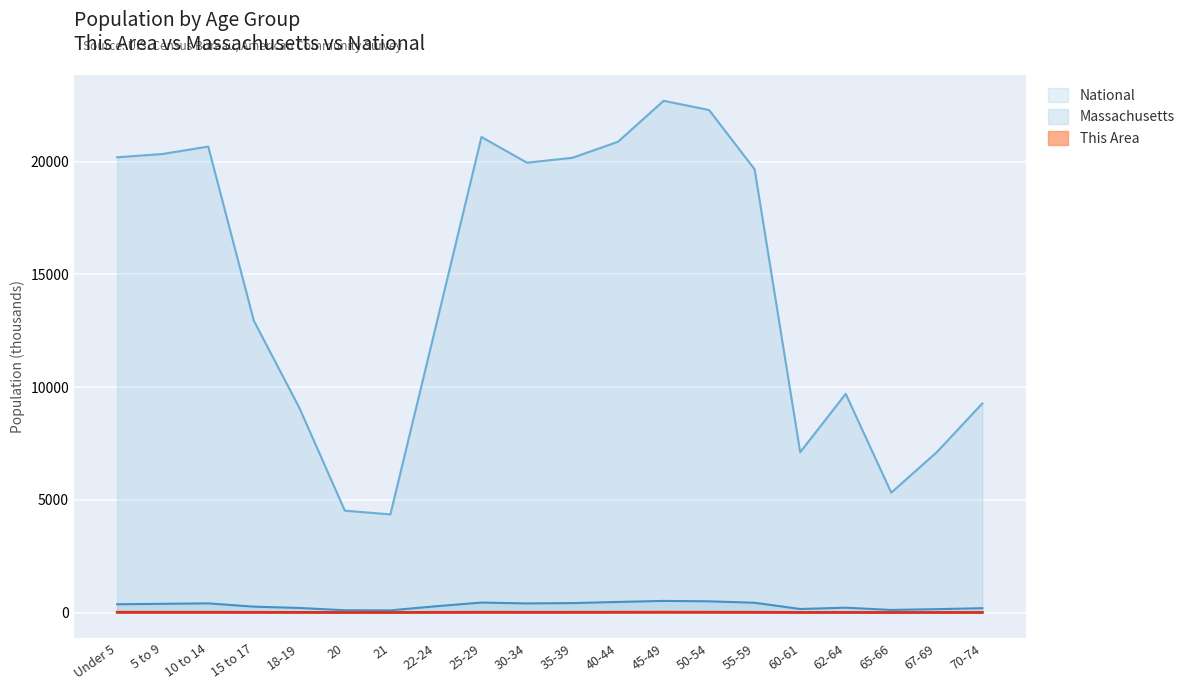

Rank the series at 20 from lowest to highest value.

This Area, Massachusetts, National